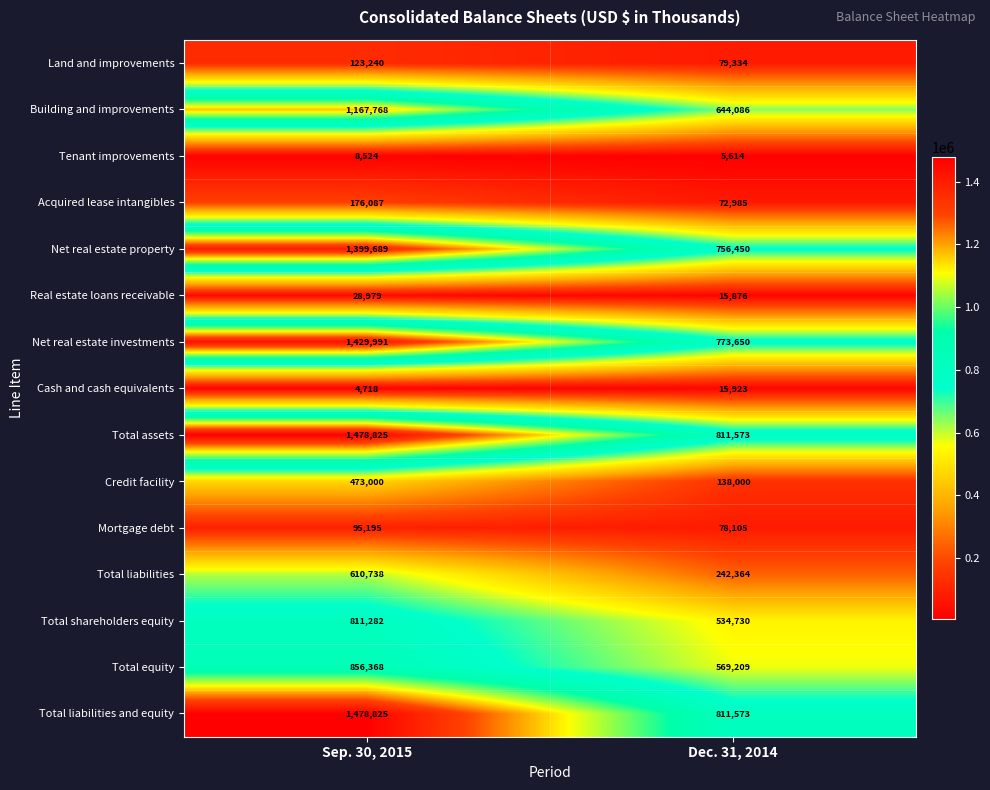

True or false: Mortgage debt has a value of 123484 at Dec. 31, 2014.

False